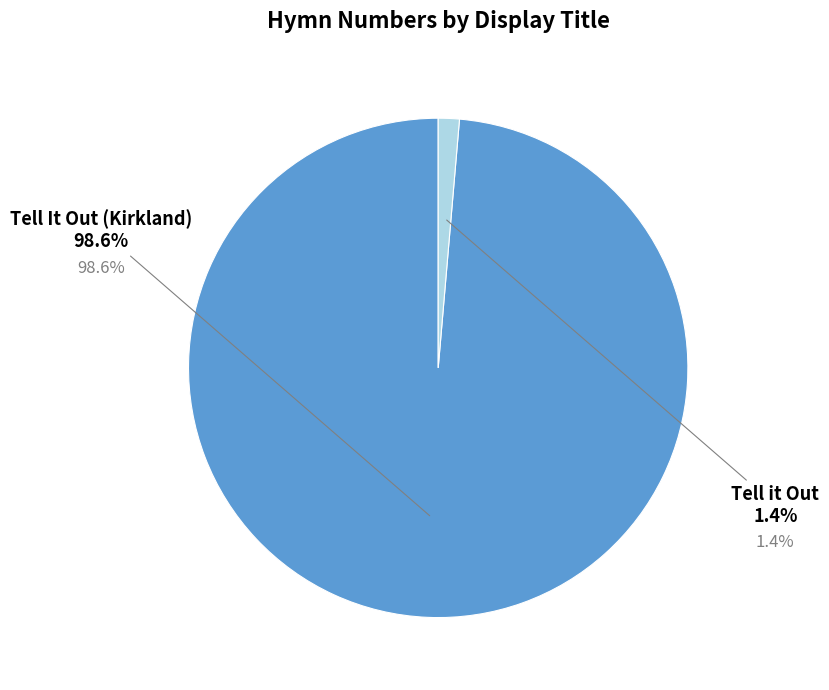

Does any single category account for the majority?

Yes